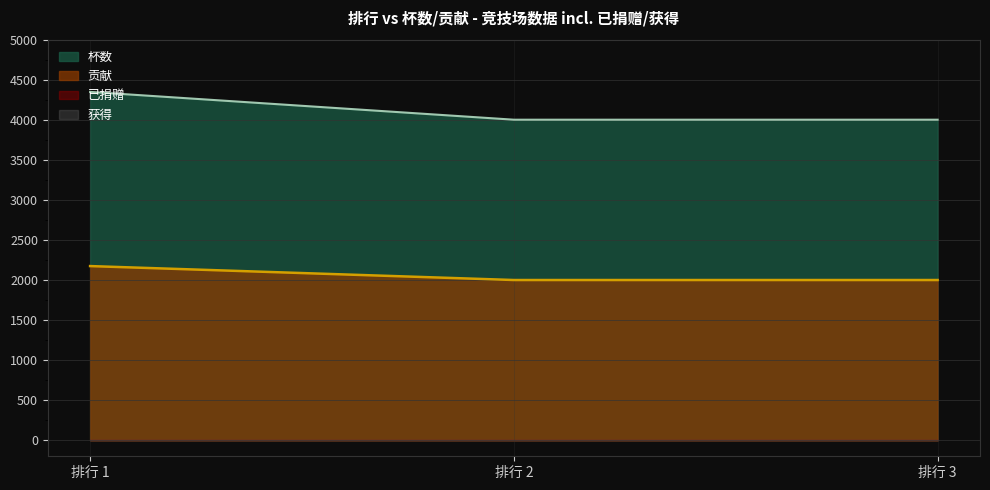

List the series in order of their peak value, highest first.

杯数, 贡献